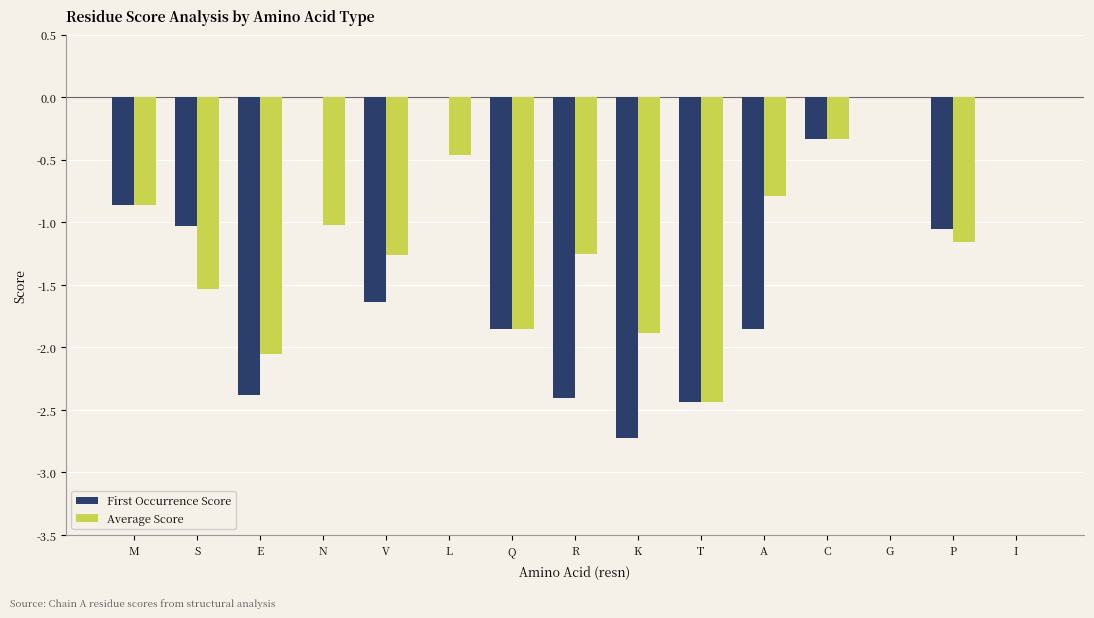

Between E and N, which series saw the biggest shift?

First Occurrence Score